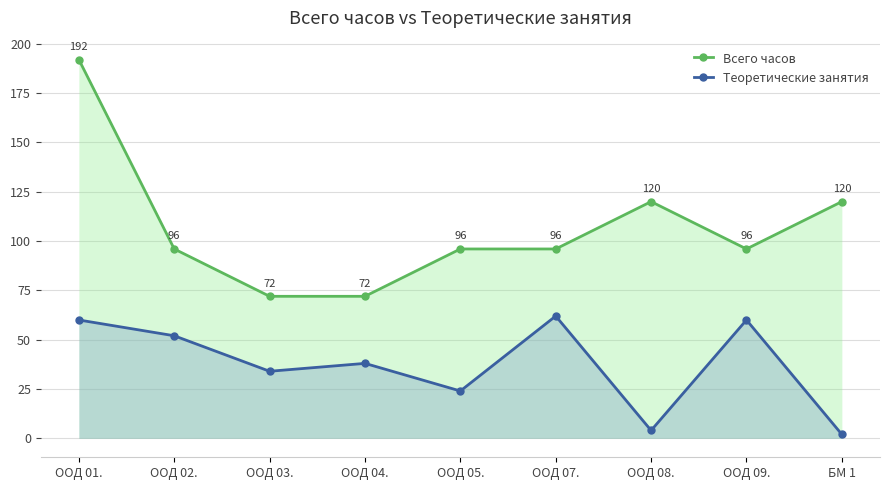

What is the greatest value displayed?

192